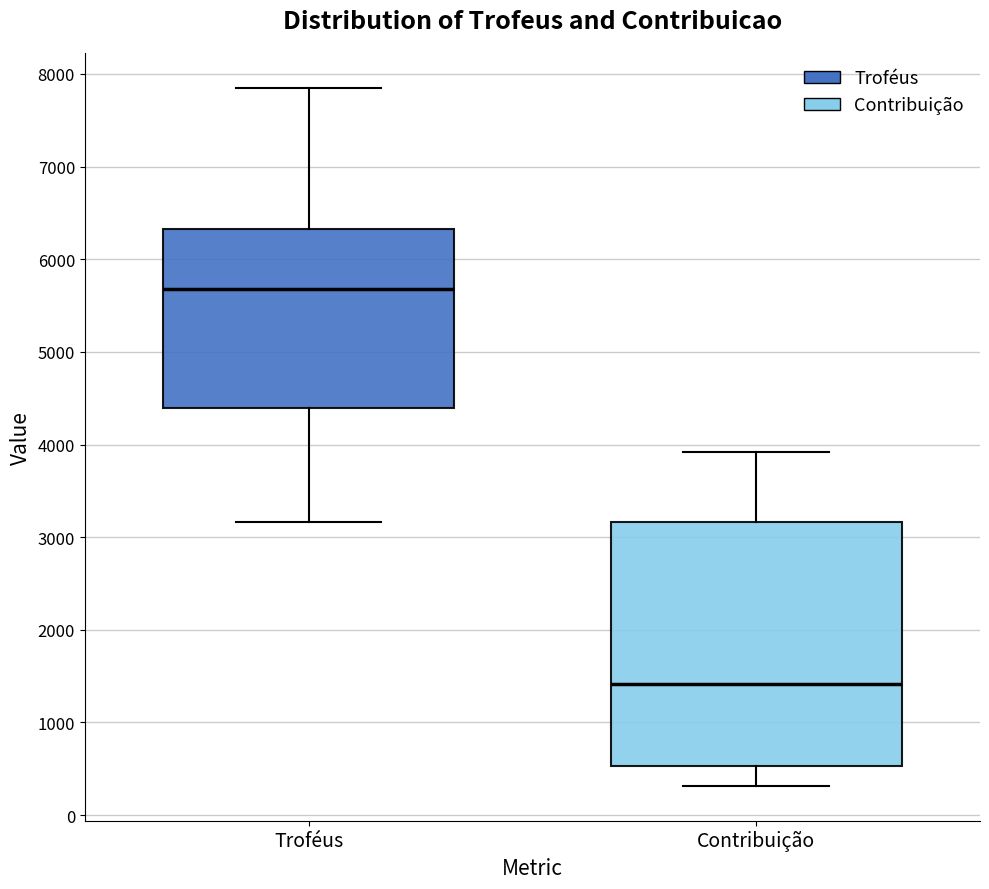

Reading left to right, transcribe this box plot: for each box, give where its median line is, the range the box spans, and where its two whiskers end, as read against the y-axis. The values are not printed on the chart, so give them approximately, as read against the axis.

Troféus: median 5700, box 4400 to 6300, whiskers 3200 to 7800
Contribuição: median 1400, box 500 to 3200, whiskers 300 to 3900